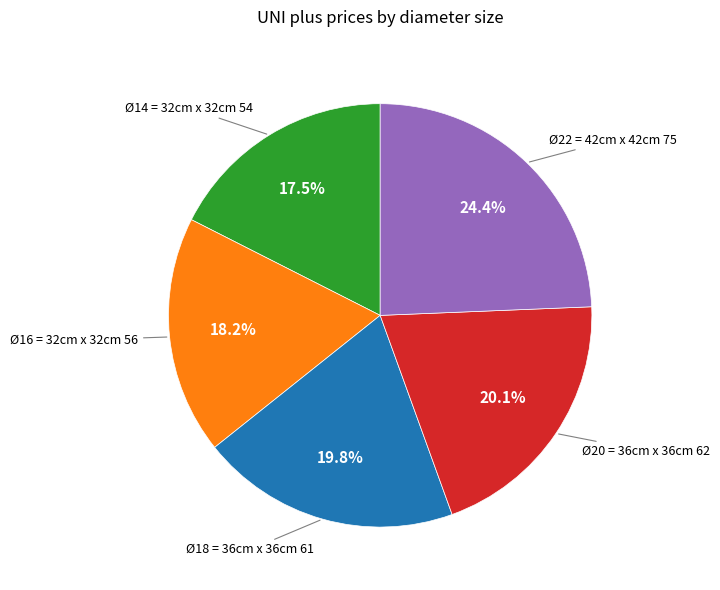

Count the number of slices in the pie.

5